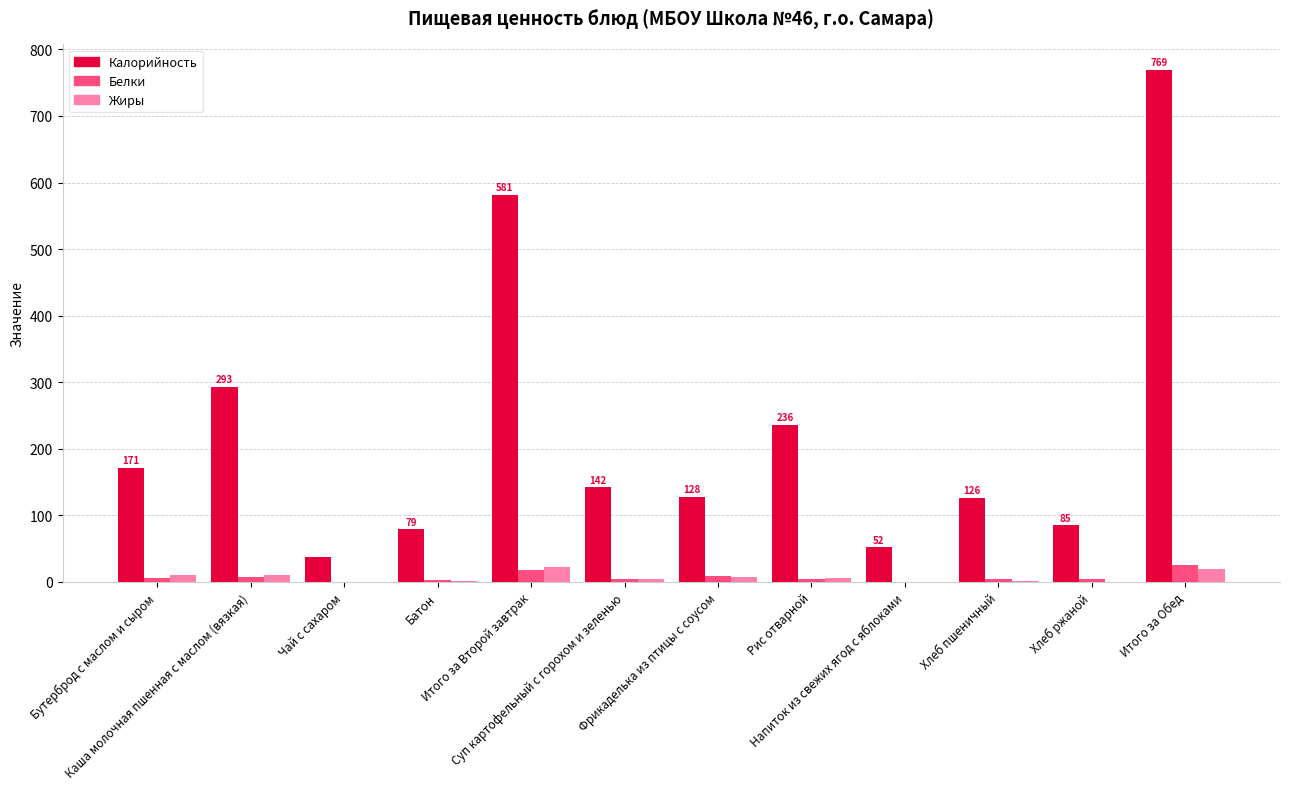

What is the greatest value displayed?

769.0